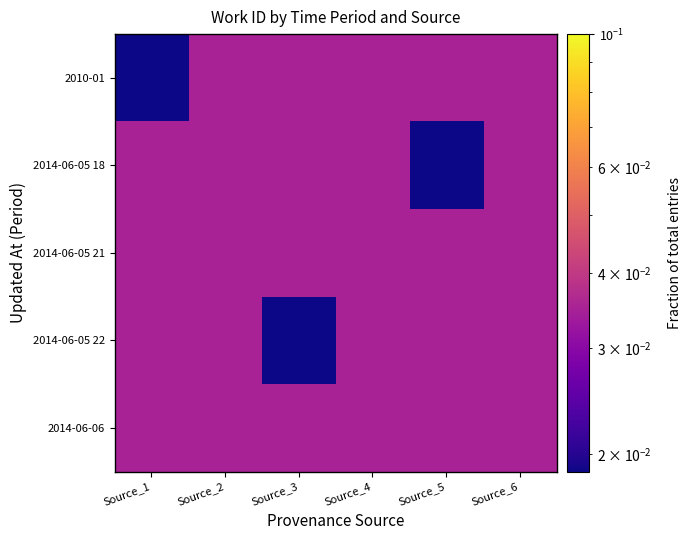

At Source_1, list the series in order from smallest to largest.

2010-01, 2014-06-05 21, 2014-06-06, 2014-06-05 18, 2014-06-05 22